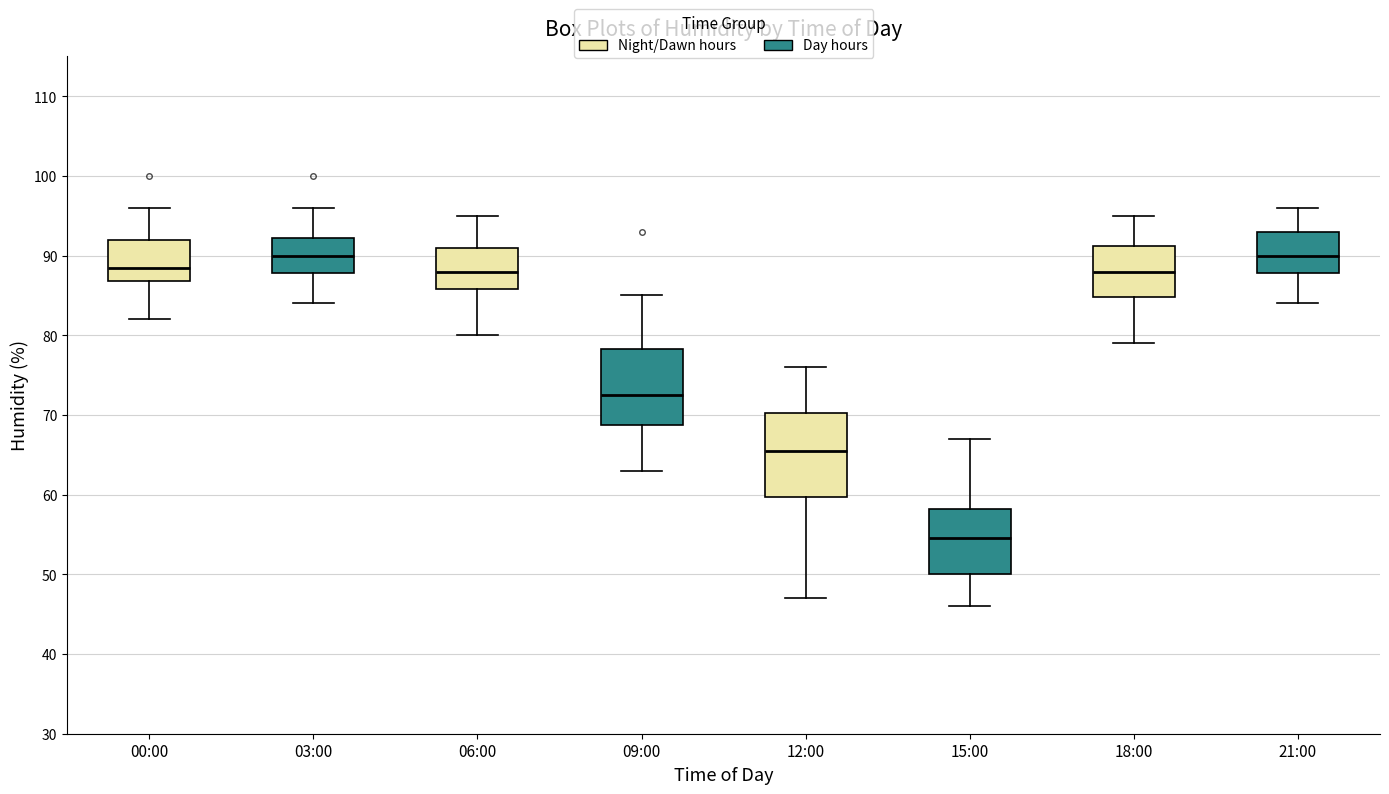

Reading left to right, transcribe this box plot: for each box, give where its median line is, the range the box spans, and where its two whiskers end, as read against the y-axis. The values are not printed on the chart, so give them approximately, as read against the axis.

00:00: median 89, box 87 to 92, whiskers 82 to 96
03:00: median 90, box 88 to 92, whiskers 84 to 96
06:00: median 88, box 86 to 91, whiskers 80 to 95
09:00: median 73, box 69 to 78, whiskers 63 to 85
12:00: median 66, box 60 to 70, whiskers 47 to 76
15:00: median 55, box 50 to 58, whiskers 46 to 67
18:00: median 88, box 85 to 91, whiskers 79 to 95
21:00: median 90, box 88 to 93, whiskers 84 to 96